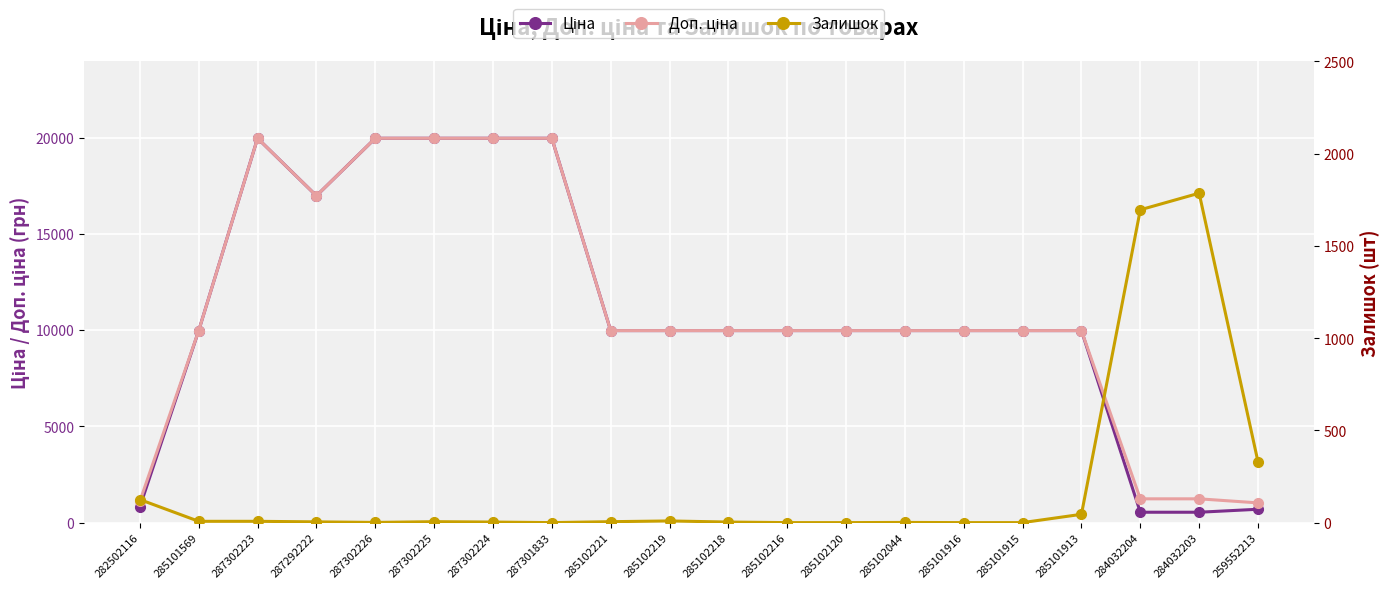

True or false: Залишок and Ціна cross at least once.

True